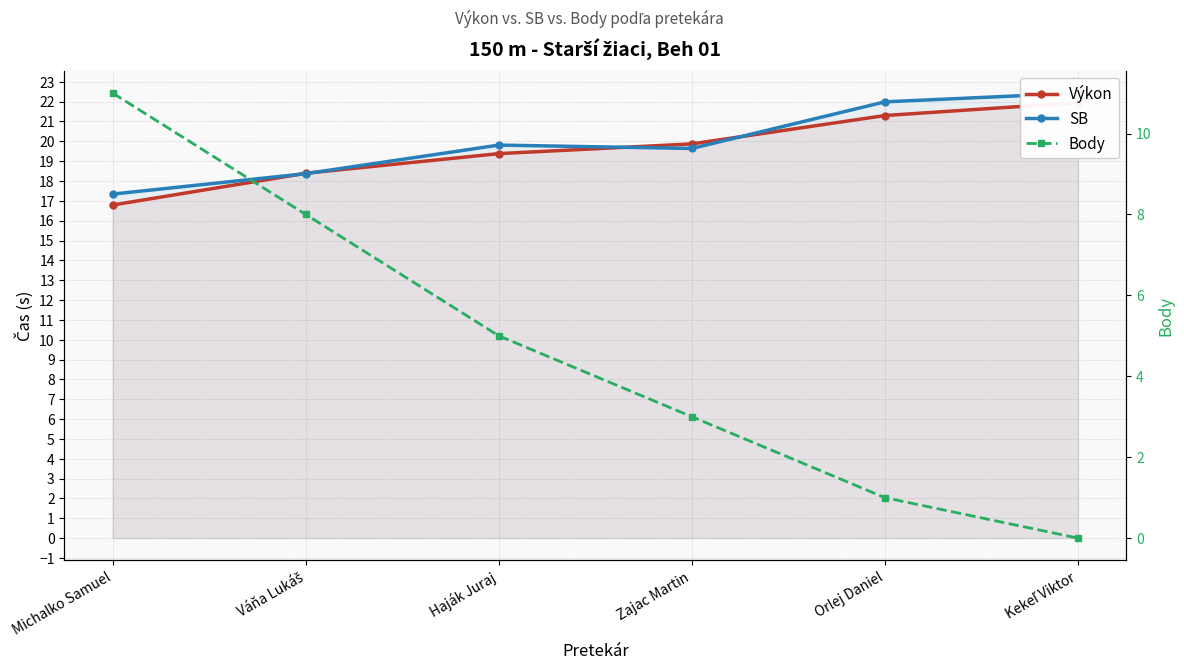

What is the difference between the maximum and minimum values in the Výkon series?

5.2